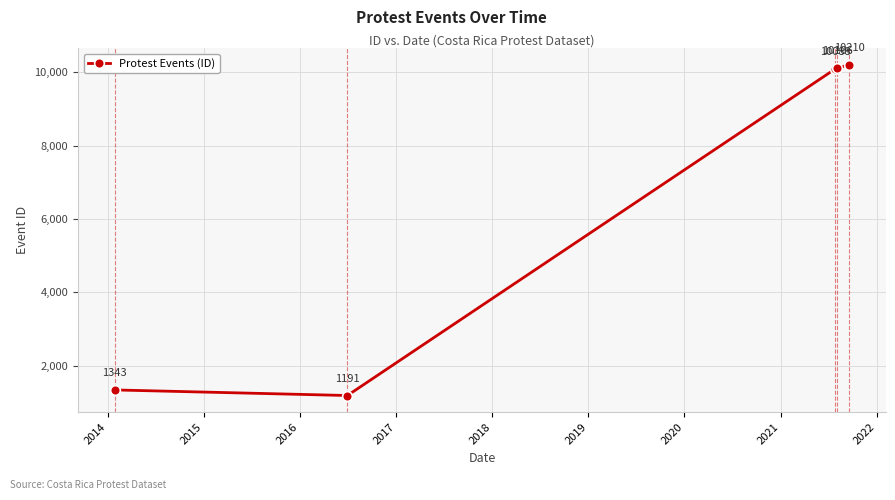

What is the minimum value shown in the chart?

1191